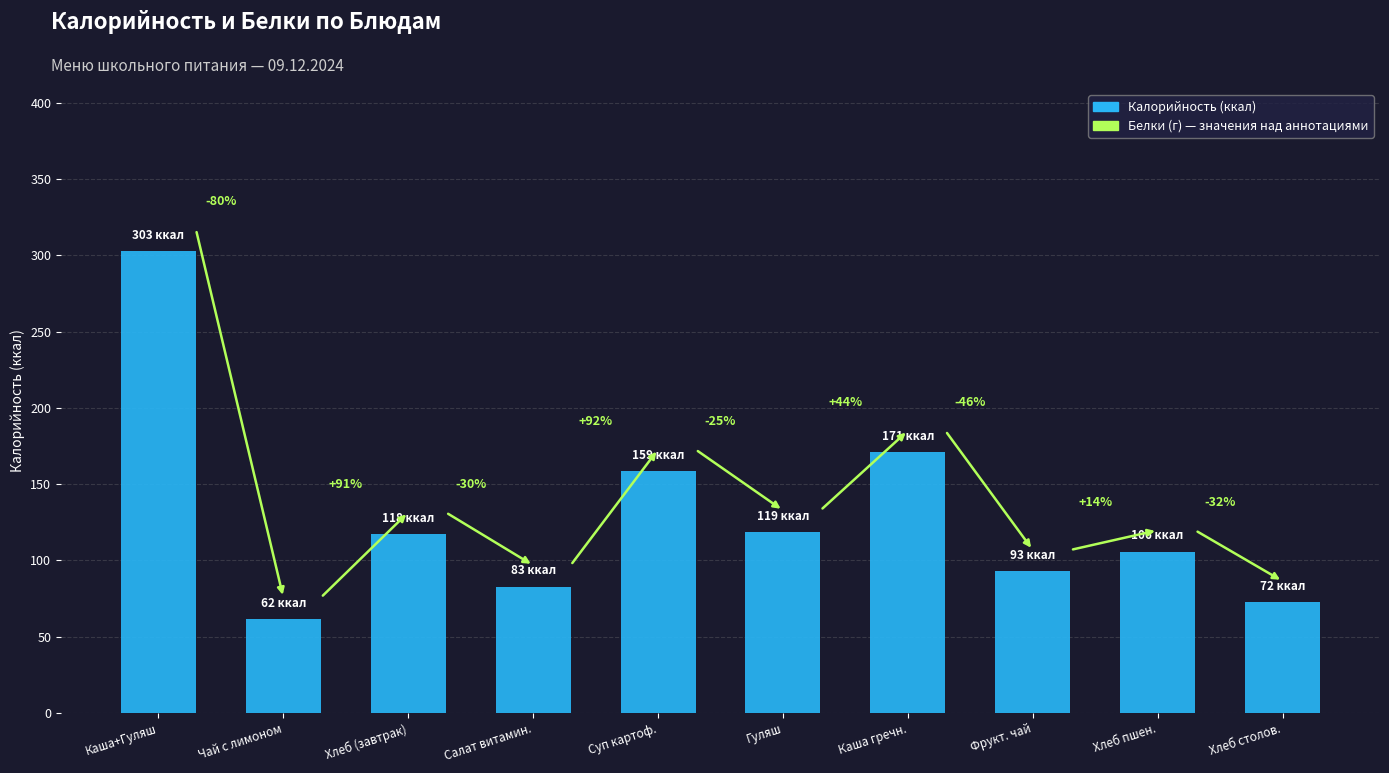

What position from the left is Хлеб (завтрак)?

3